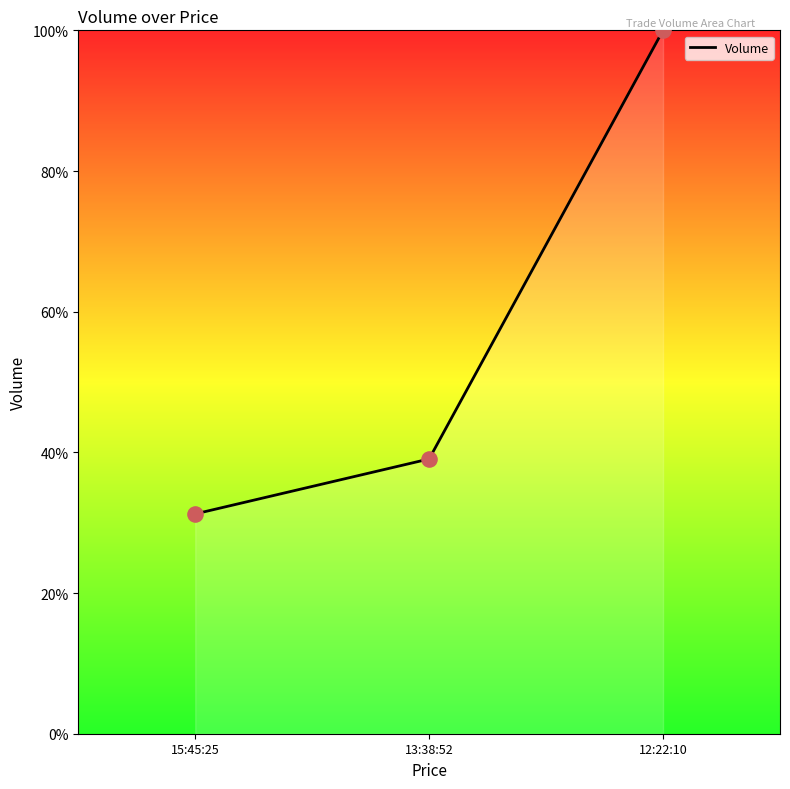

Between 13:38:52 and 12:22:10, which is larger?

12:22:10